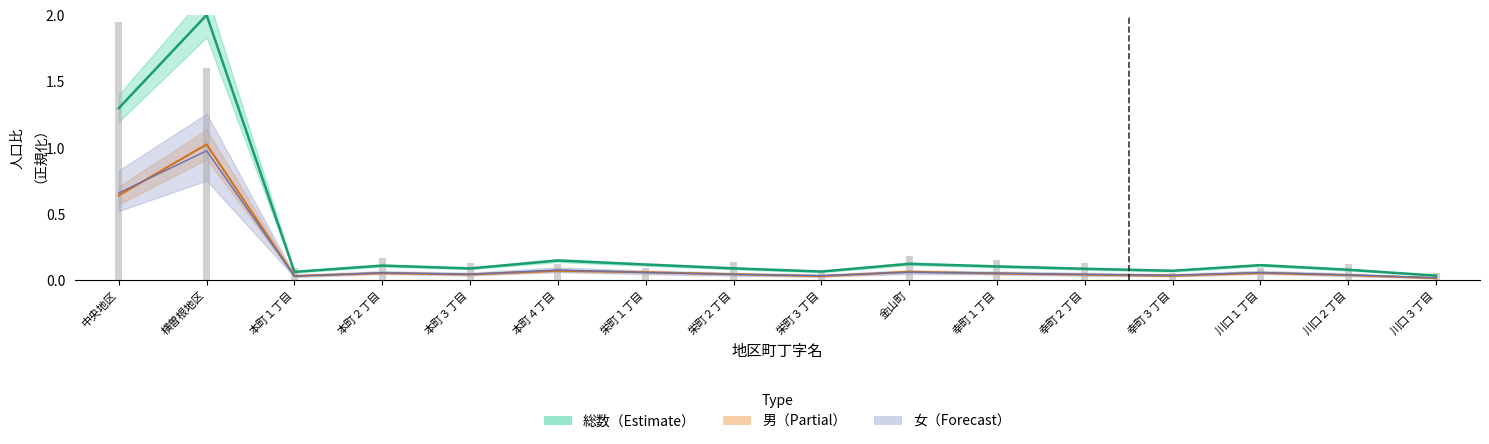

The 女 series shows 0.3 at 中央地区. True or false?

False